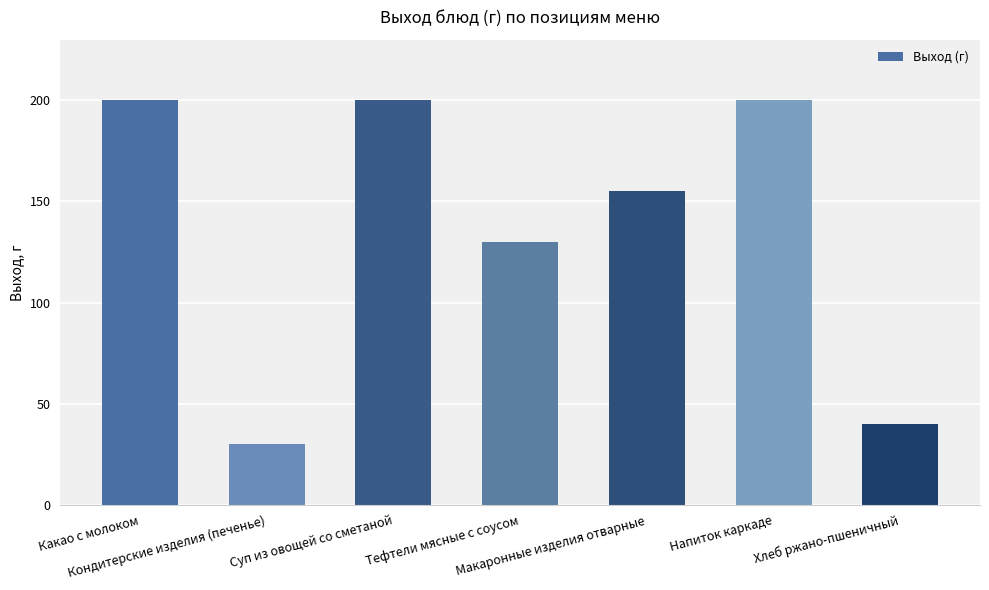

What is the average value?

136